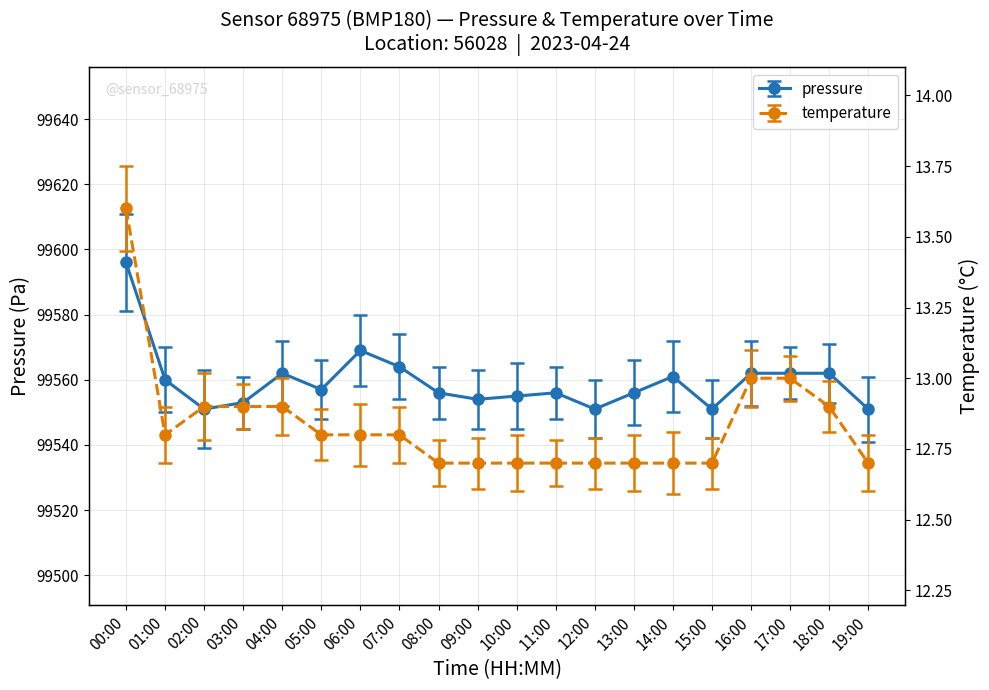

The pressure series shows 99562.0 at 16:00. True or false?

True